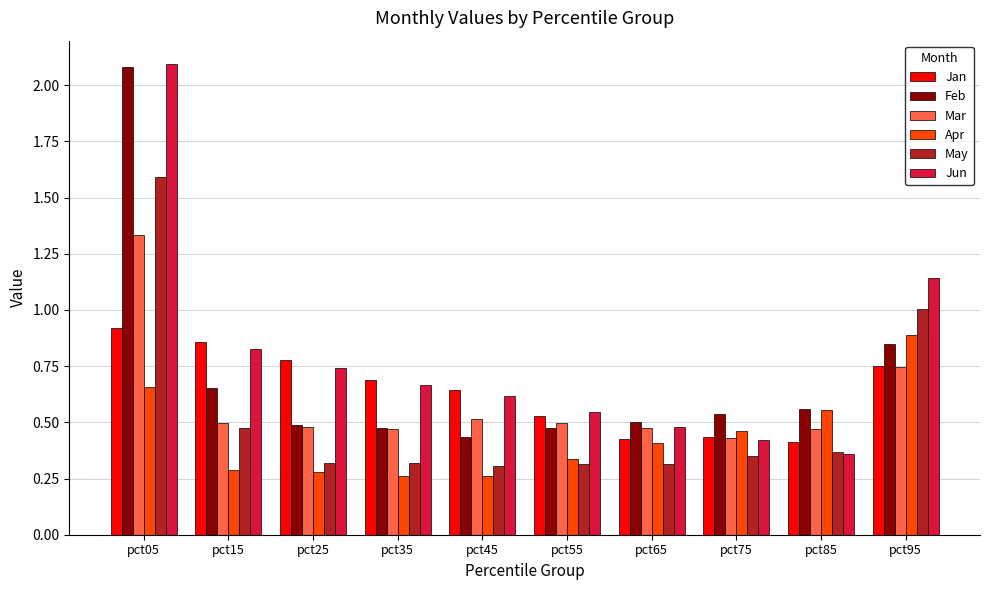

What is the sum of all Jan values?

6.4